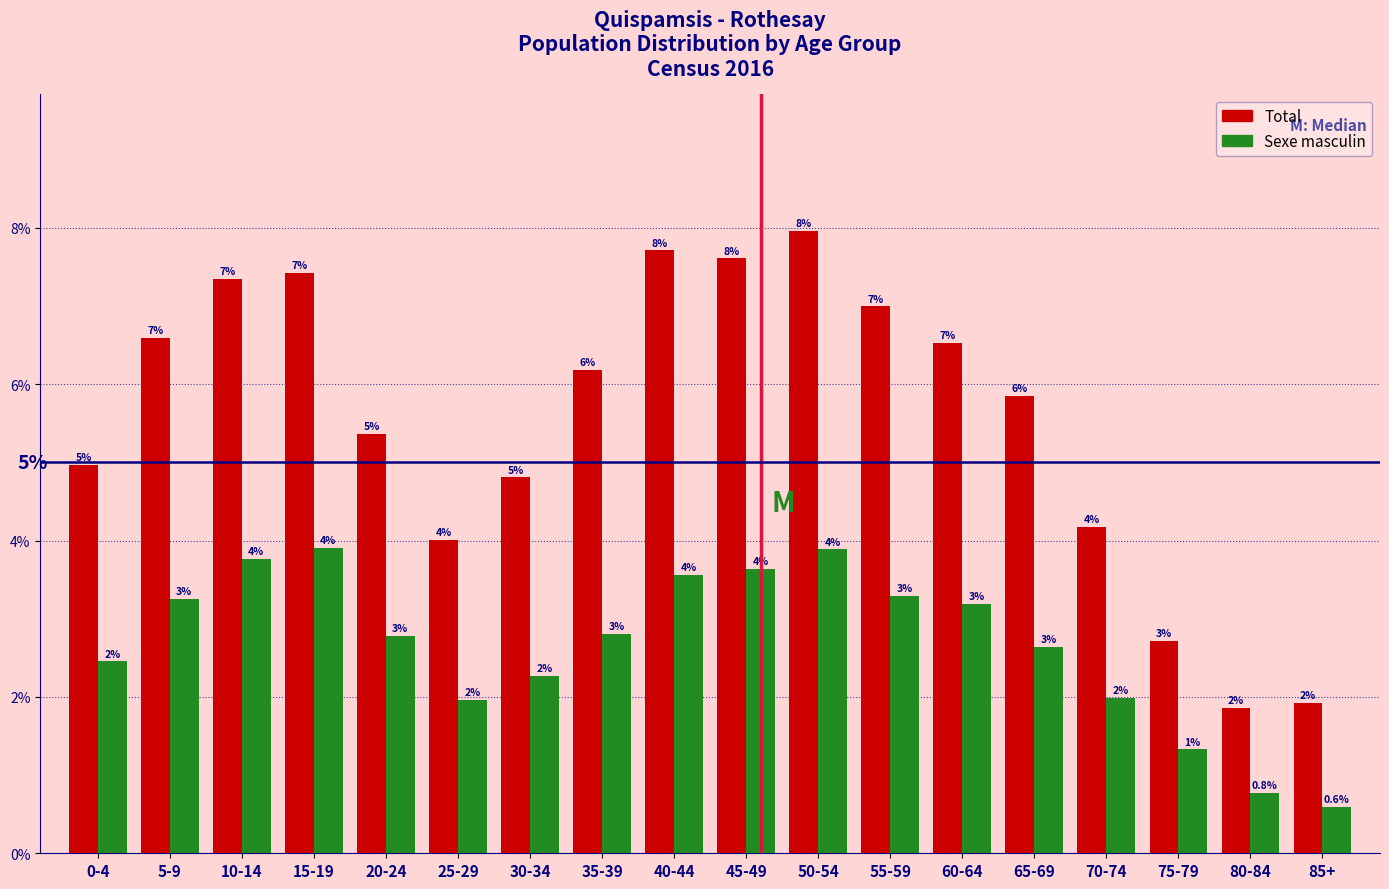

Is the value of Total at 40-44 greater than the value of Sexe masculin at 5-9?

Yes